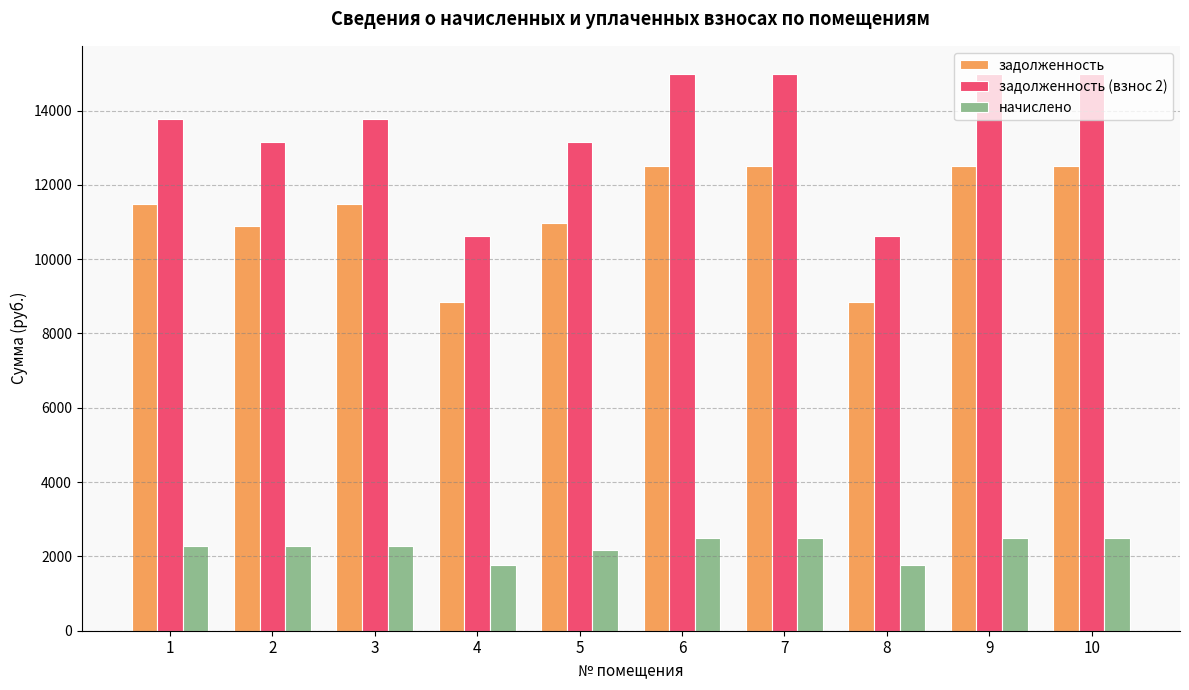

What is the minimum value for задолженность (взнос 2)?

10620.2